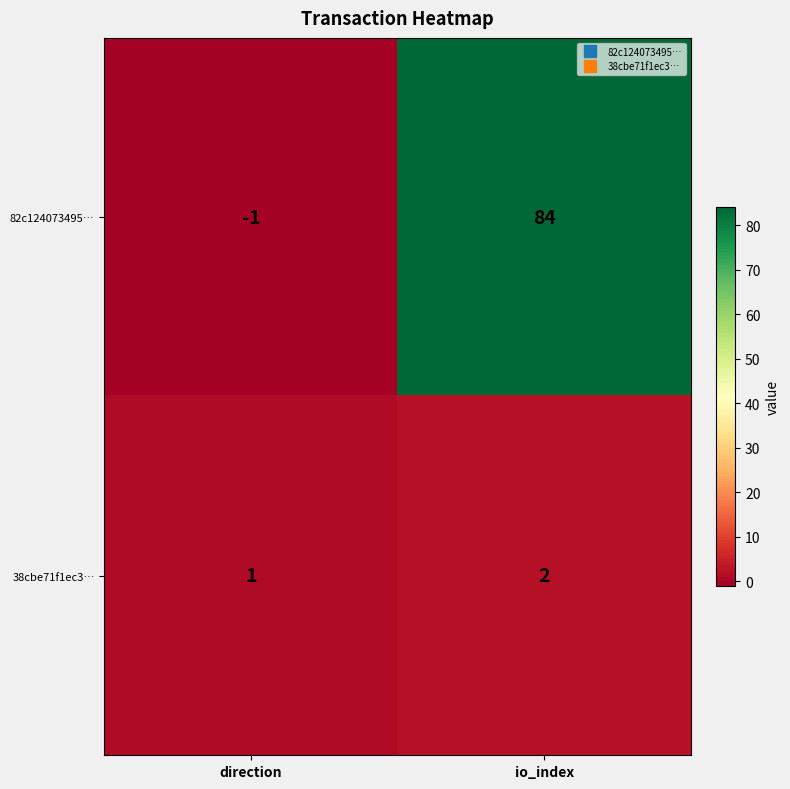

At direction, list the series in order from largest to smallest.

38cbe71f1ec3…, 82c124073495…